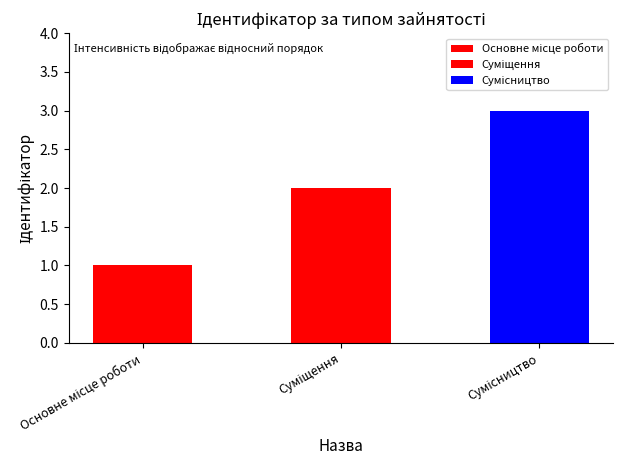

Rank the categories by value from lowest to highest.

Основне місце роботи, Суміщення, Сумісництво